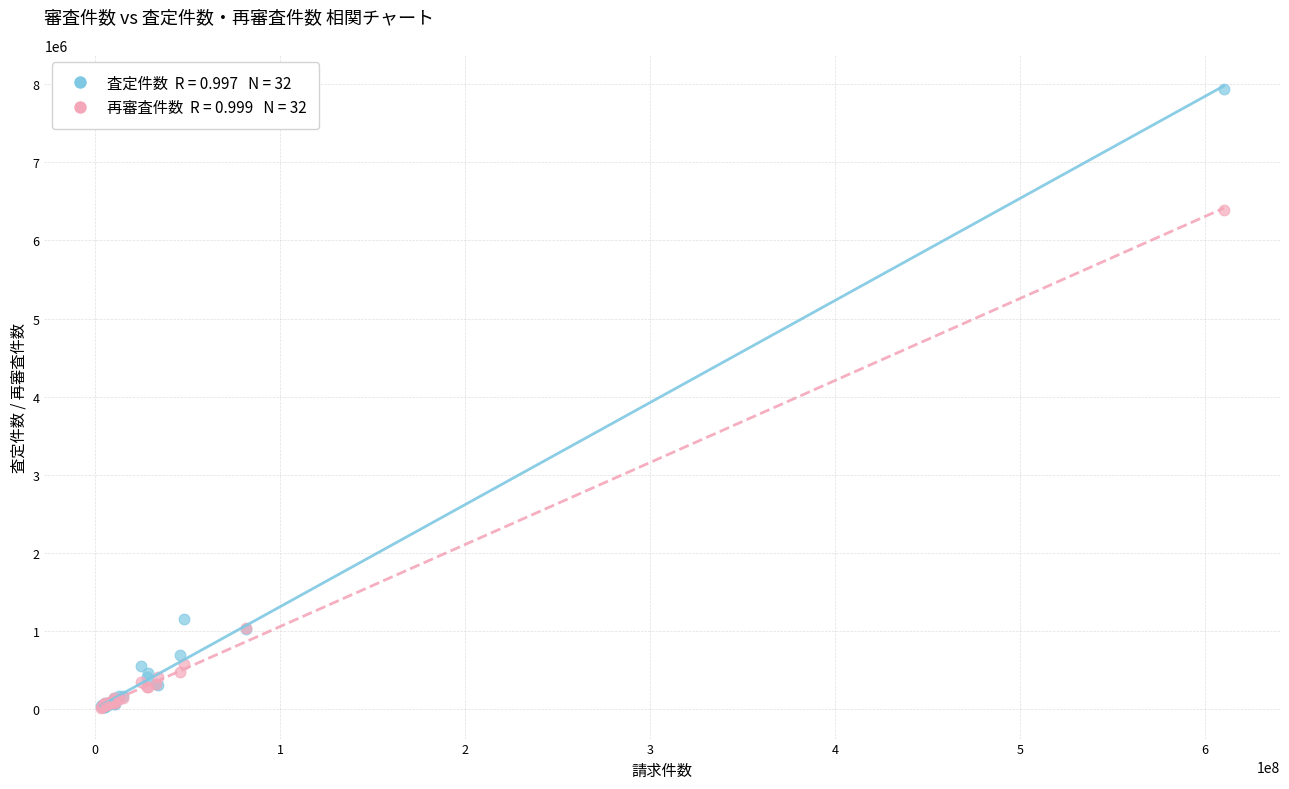

Across all series, what Y value is closest to 3981815?

6389329